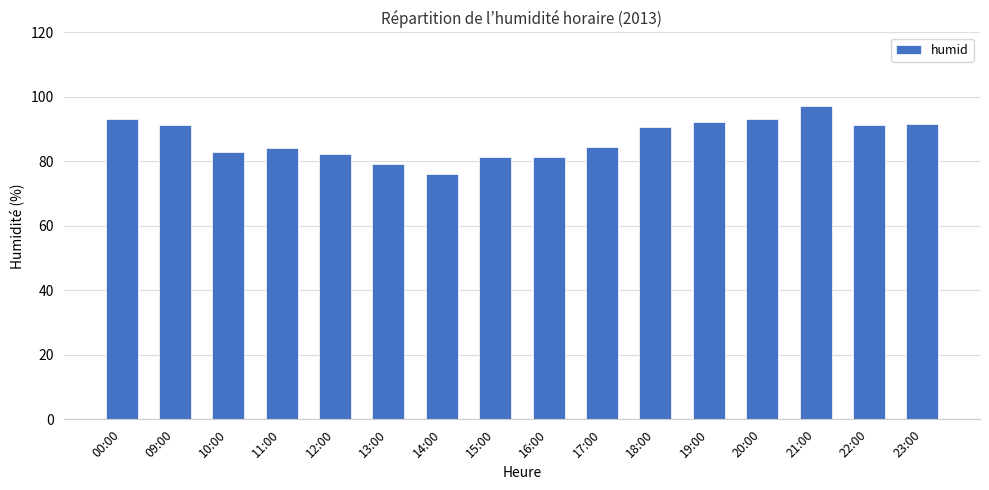

What position from the right is 13:00?

11